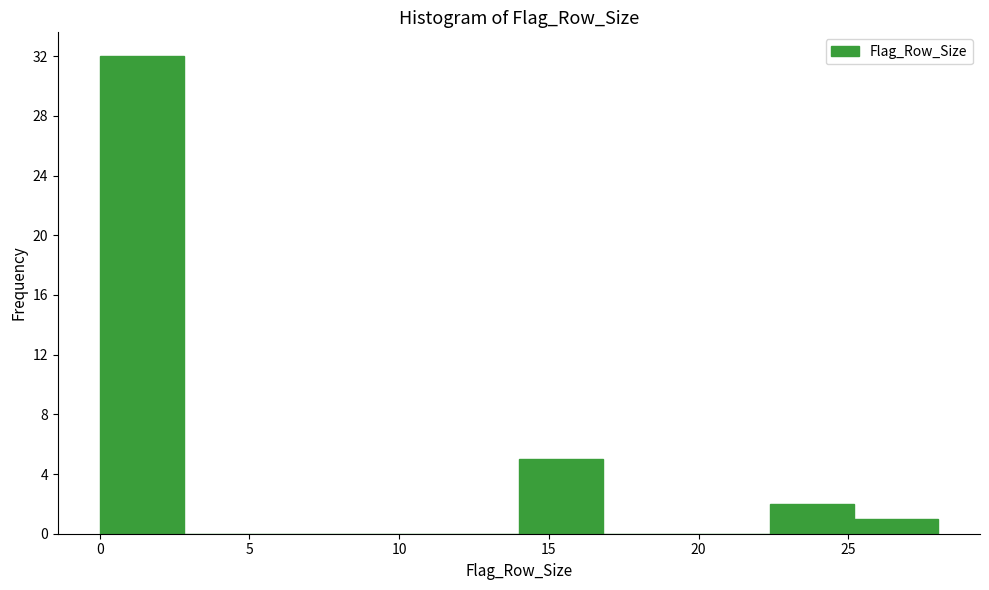

What is the height of the bar covering 14.0 to 16.8 on the x-axis? Neither the bar edges nor the heights are printed on the chart, so give them approximately, as read against the axes.

5